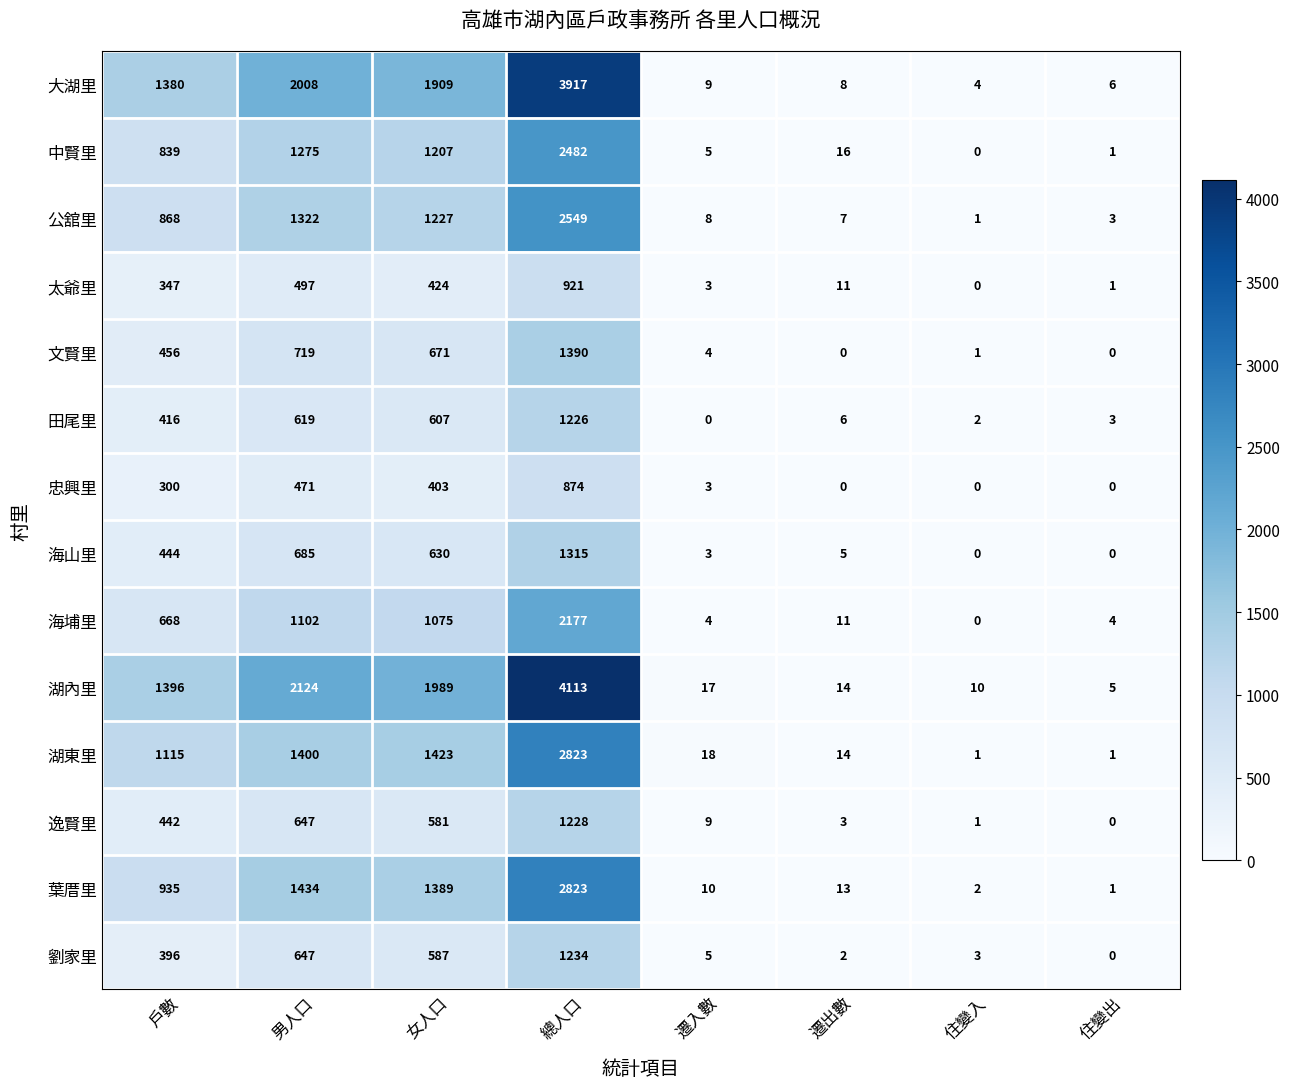

What is the maximum value shown in the chart?

4113